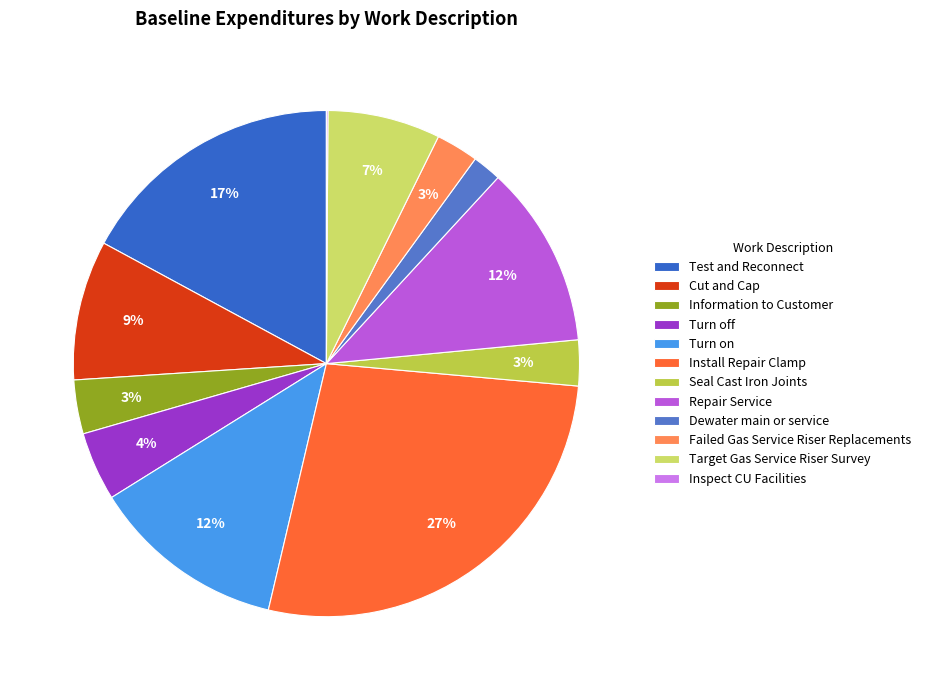

What percentage is the Target Gas Service Riser Survey slice, to the nearest percent?

7%